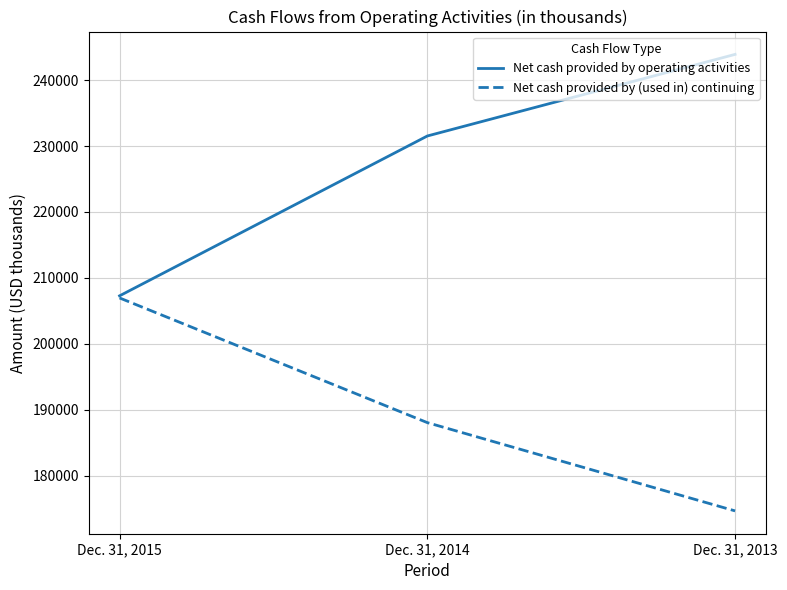

Does the chart display data point markers on the line(s)?

No